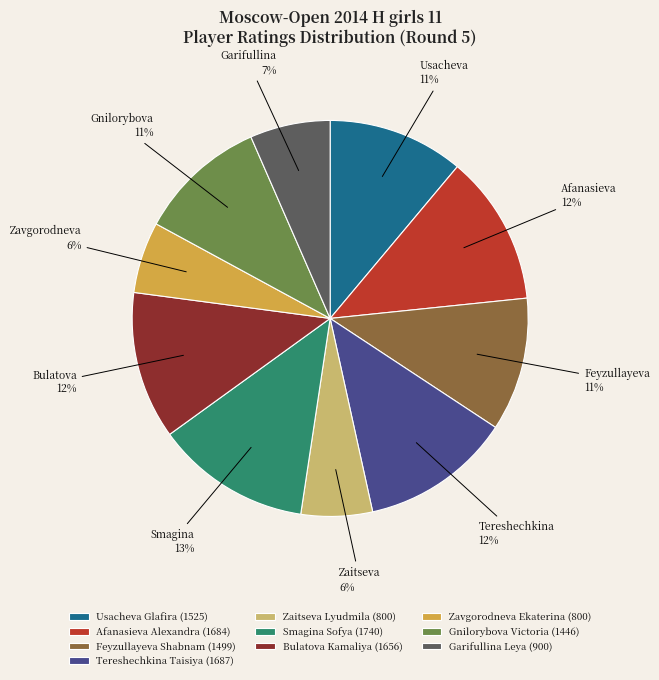

To the nearest percent, what is the average slice percentage?

10%